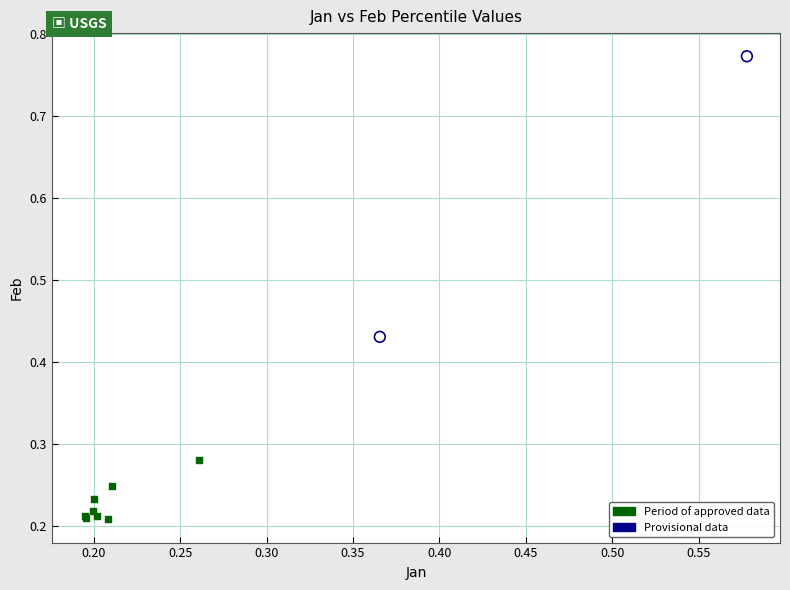

Which series has the largest Y range (max minus min)?

Provisional data